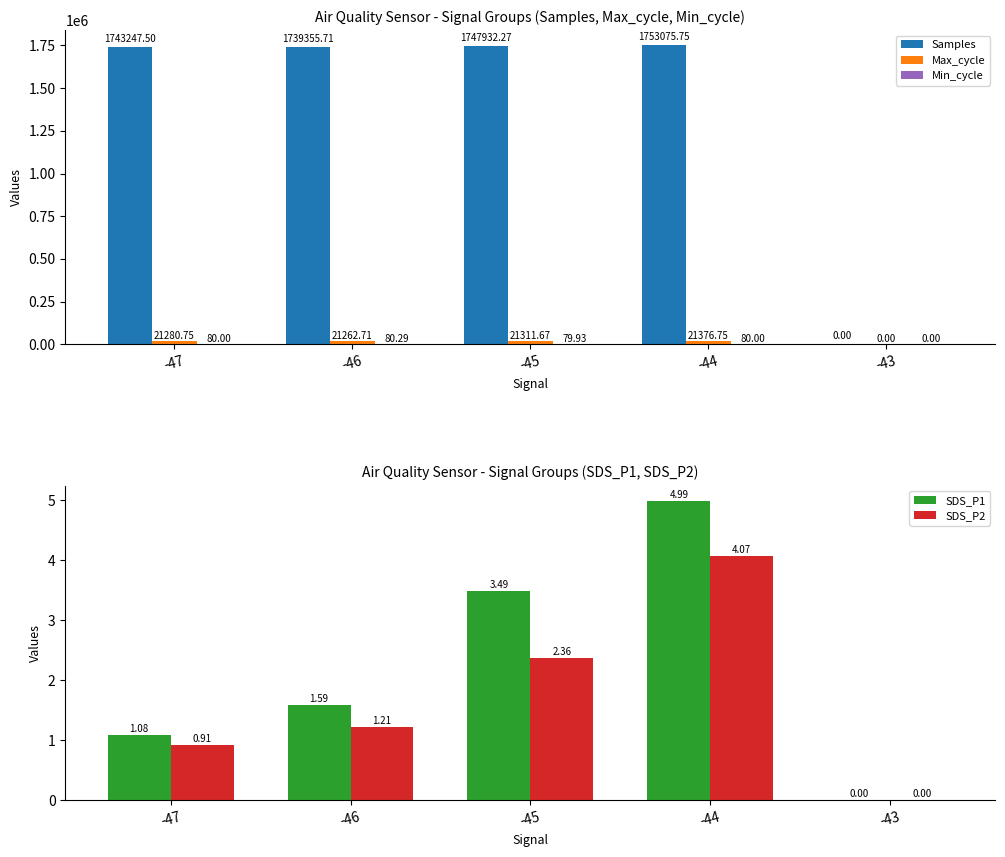

Rank the series at -43 from highest to lowest value.

Samples, Max_cycle, Min_cycle, SDS_P1, SDS_P2